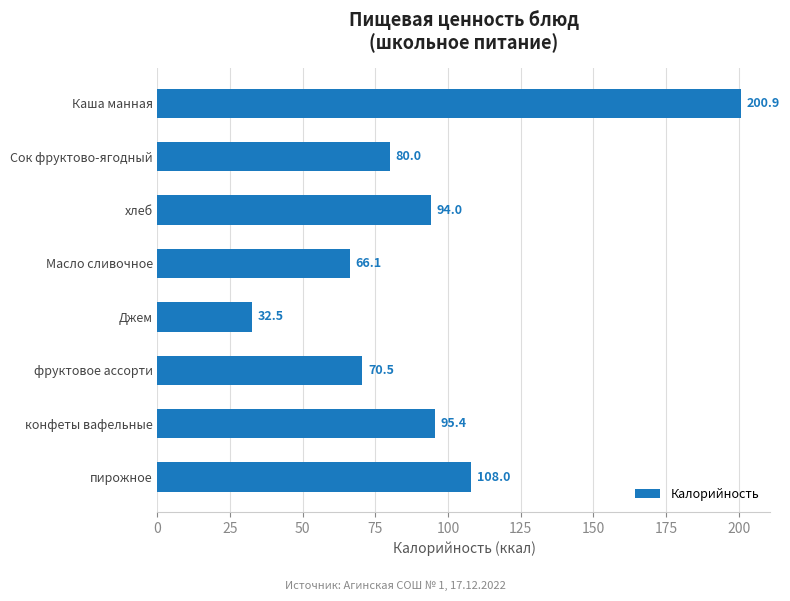

What is the sum of the values at фруктовое ассорти and пирожное?

178.5